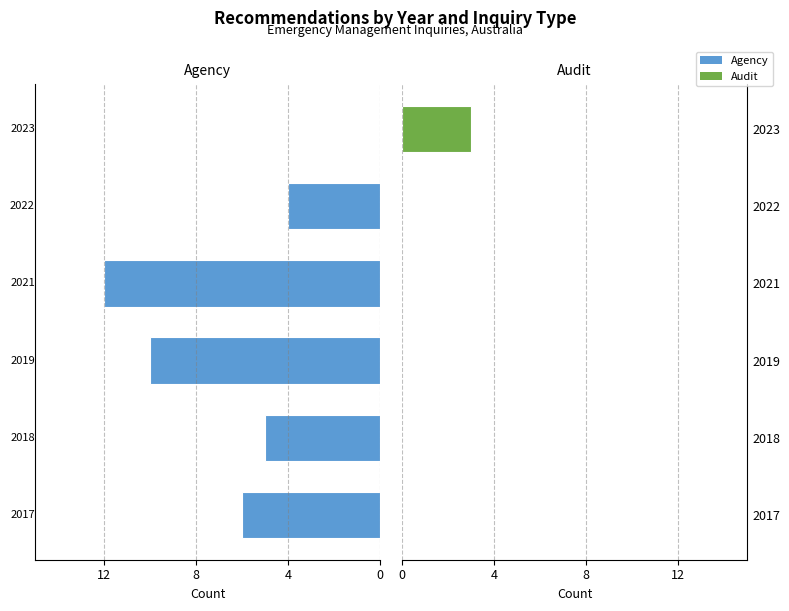

Reading left to right, list all the values displayed in this chart.

Agency: -6	-5	-10	-12	-4	0
Audit: 0	0	0	0	0	3